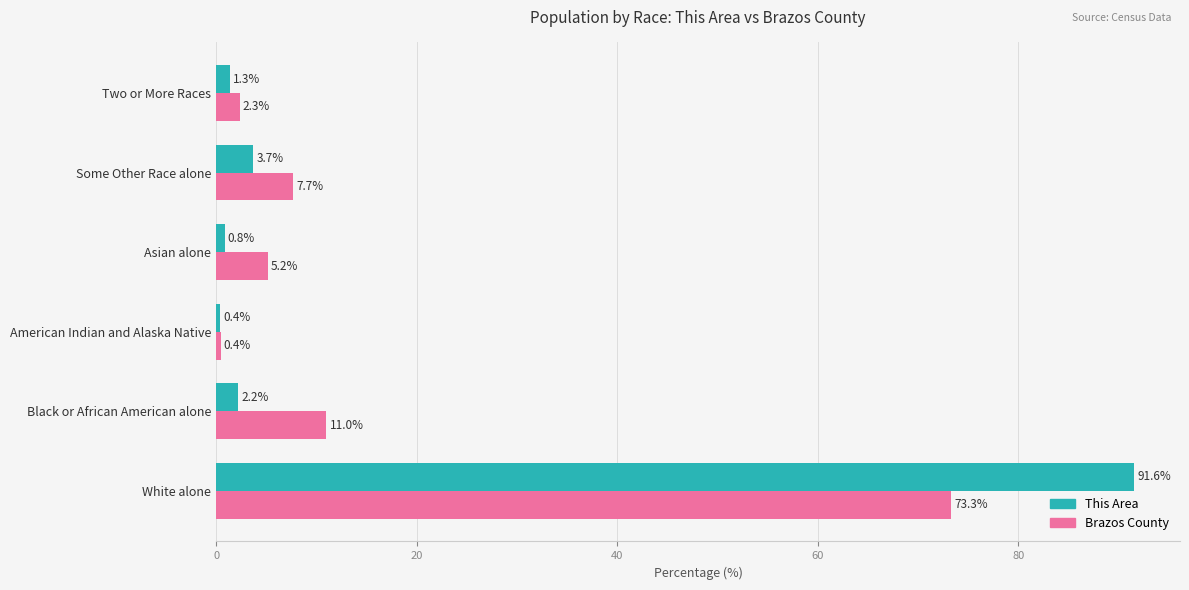

What are all the series names shown in the legend?

This Area, Brazos County